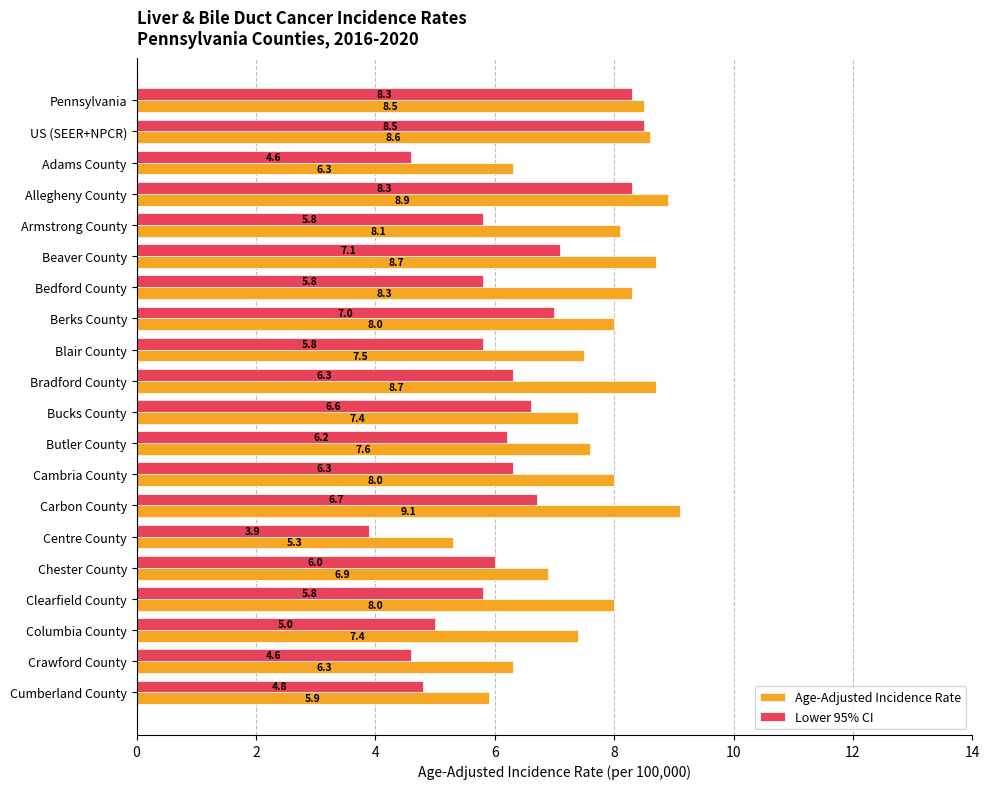

What is the sum of all Age-Adjusted Incidence Rate values?

153.5